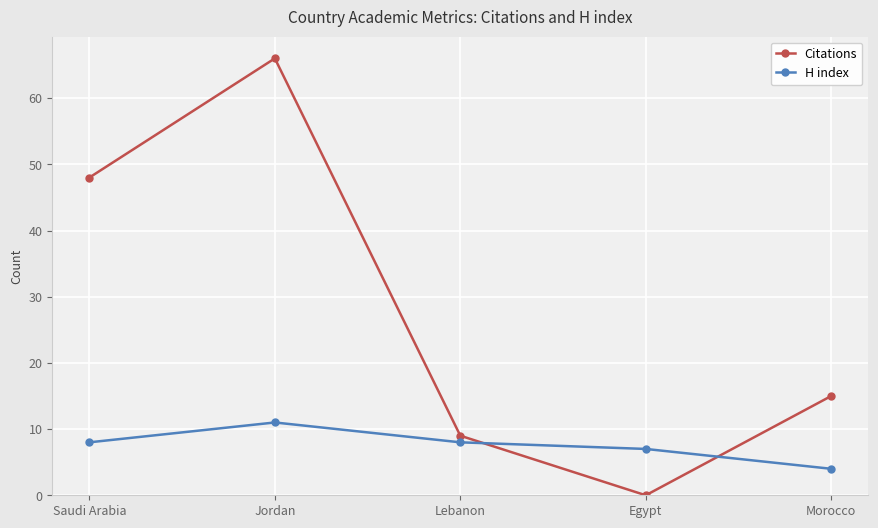

What is the difference between the second highest and second lowest values in the Citations series?

39